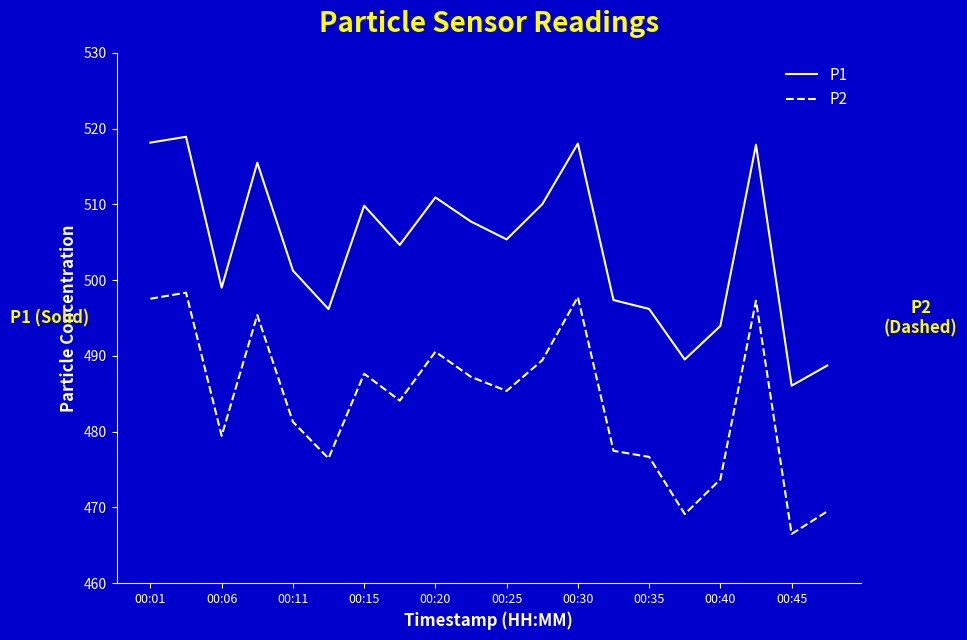

True or false: P1 and P2 cross at least once.

False